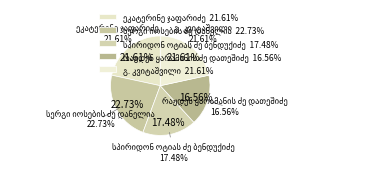

Is ეკატერინე ჯაფარიძე the majority of the pie?

No